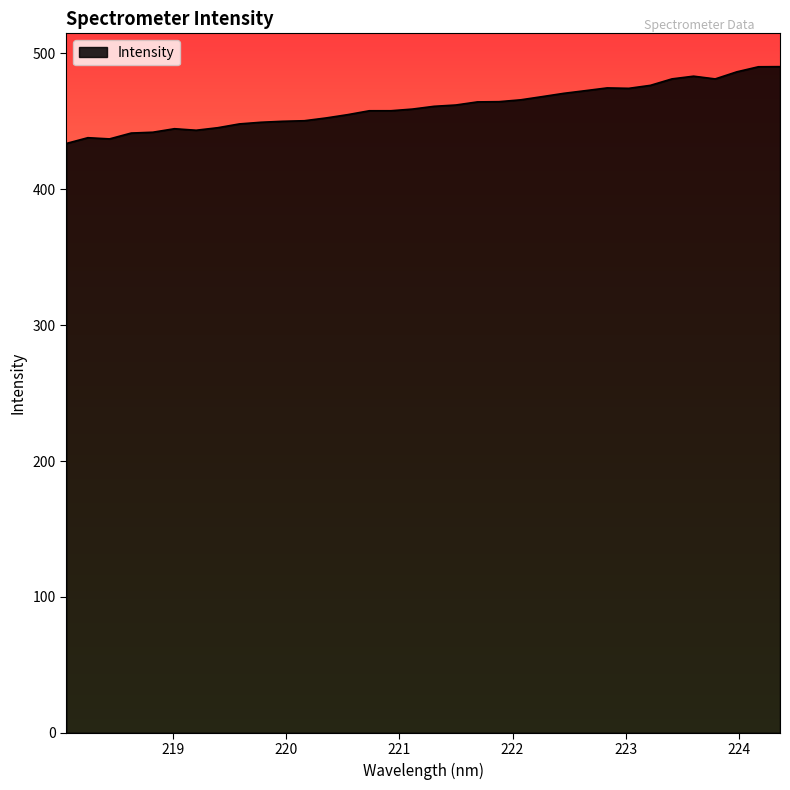

What is the difference between the maximum and minimum values?

56.6